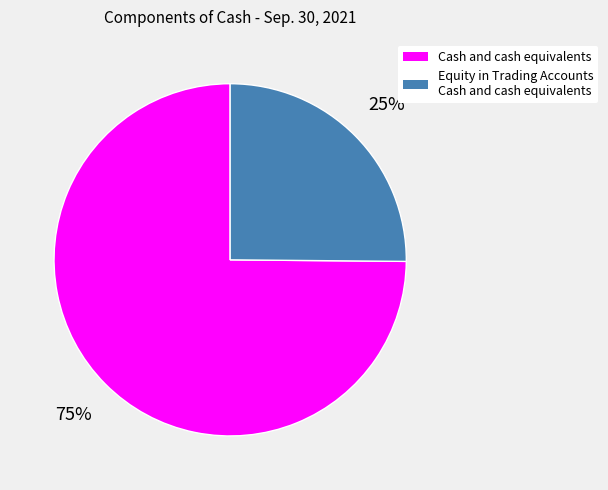

How many slices are in this pie chart?

2